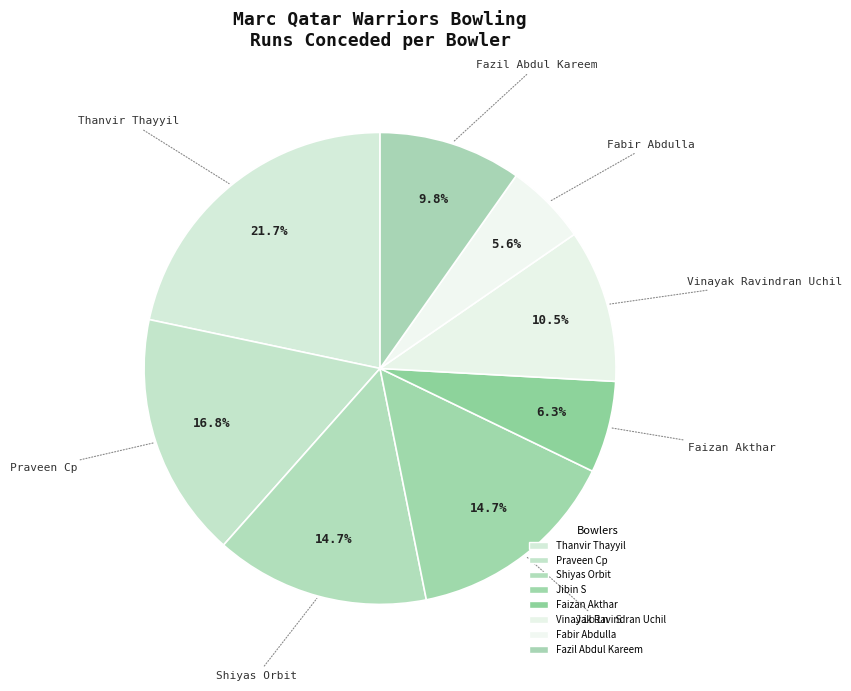

Which slice is the largest?

Thanvir Thayyil